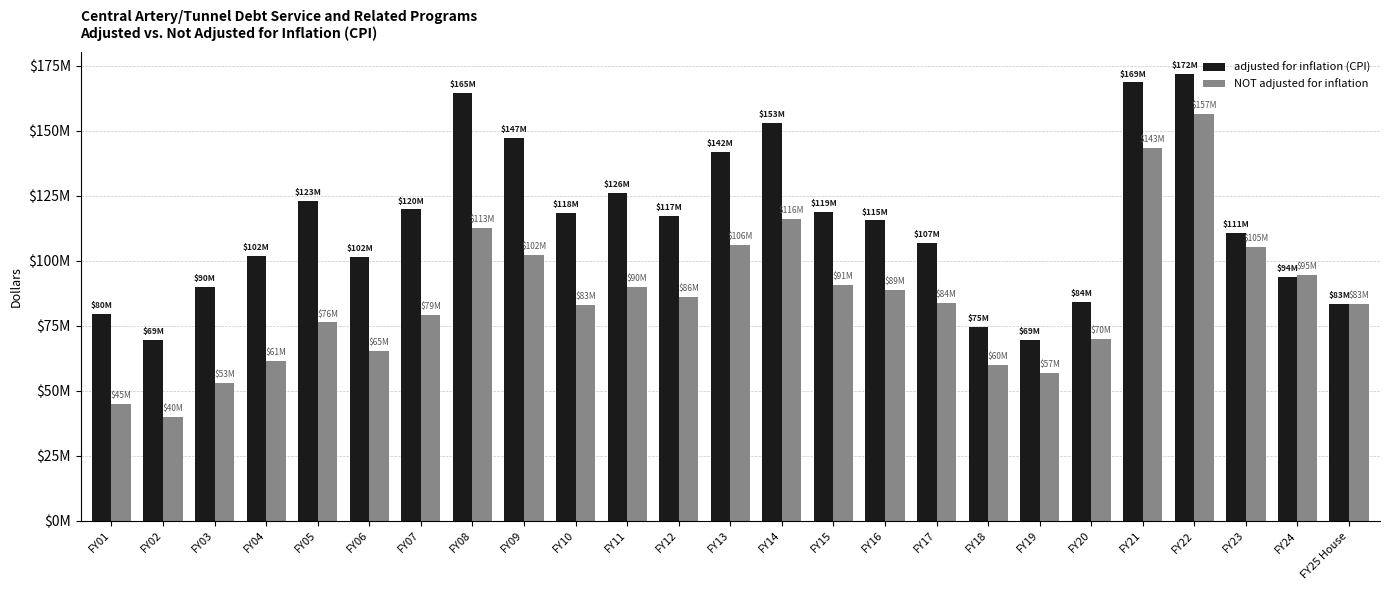

What is the difference between the NOT adjusted for inflation values at FY05 and FY03?

23275000